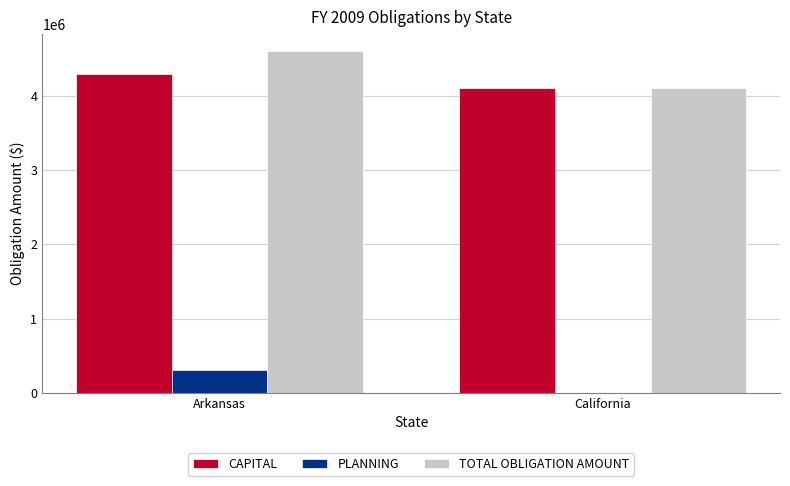

At which category is the sum across all series the highest?

Arkansas